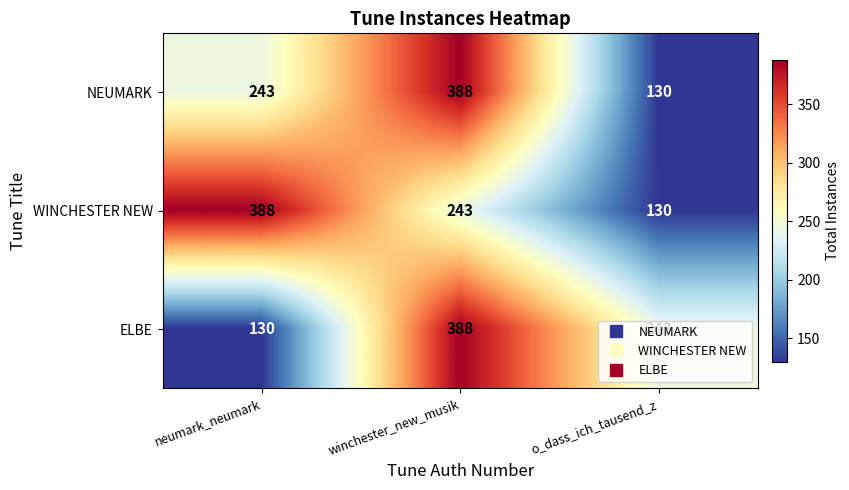

Rank the categories by NEUMARK value from highest to lowest.

winchester_new_musik, neumark_neumark, o_dass_ich_tausend_z